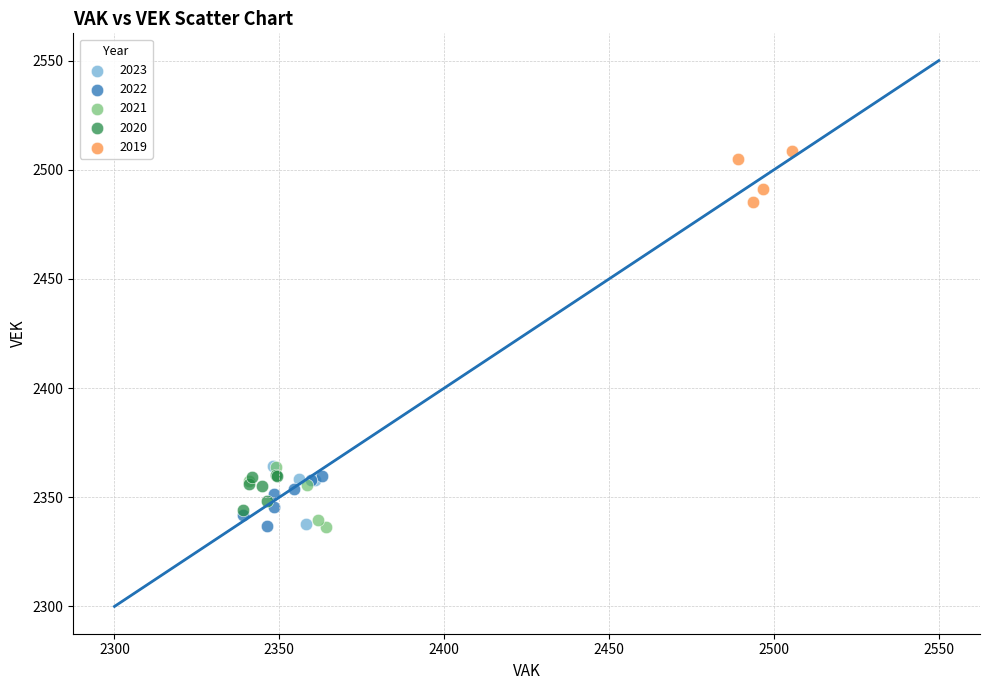

Which series reaches the maximum Y coordinate?

2019